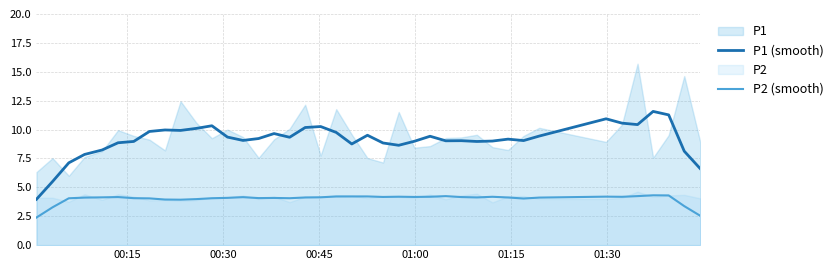

What is the maximum value for P1 (smooth)?

11.6